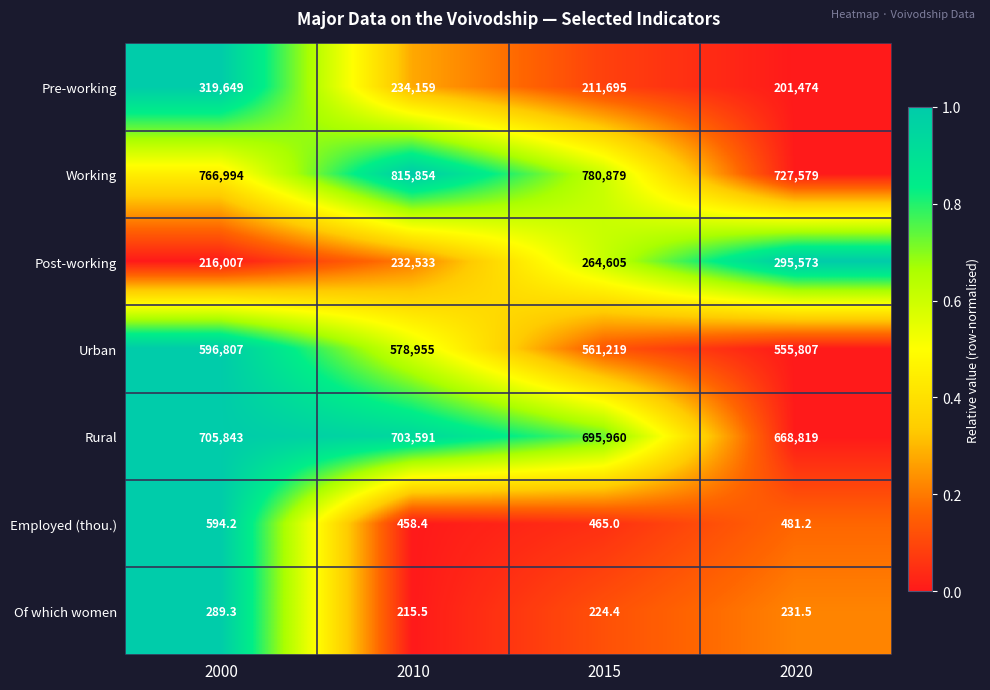

Which series has the largest range (max minus min)?

Pre-working